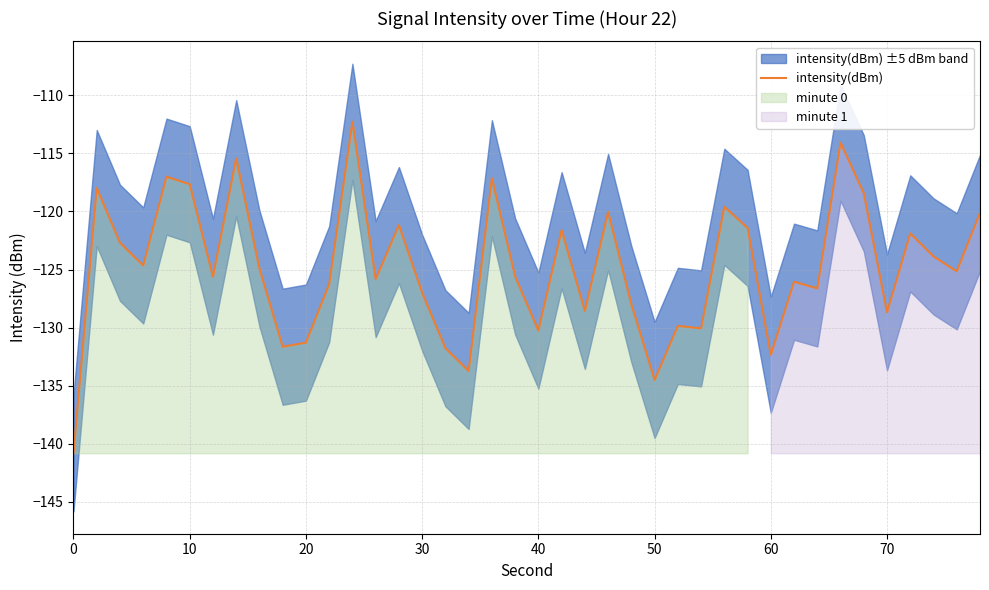

What is the smallest value displayed?

-140.8